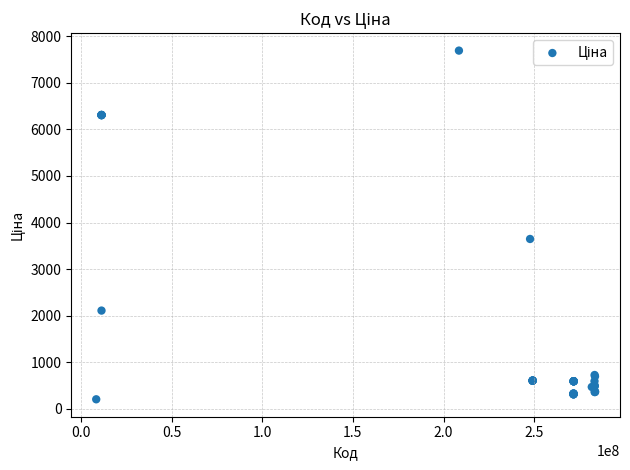

What Y value in the scatter plot is closest to 3947?

3646.5